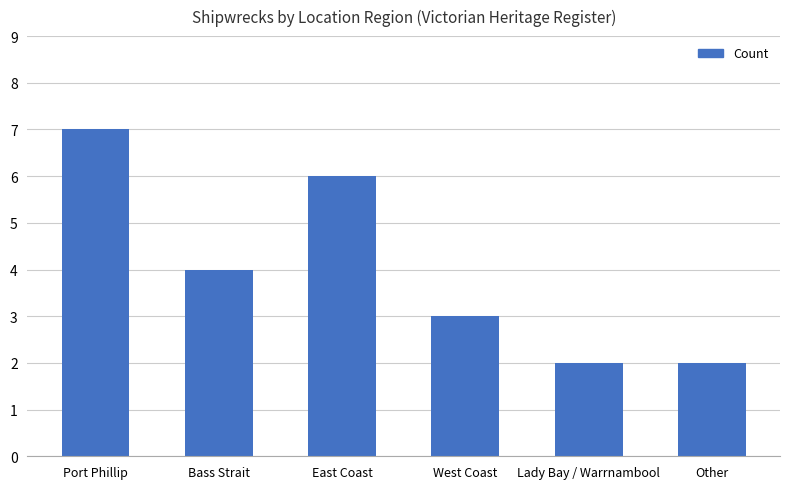

What is the average value?

4